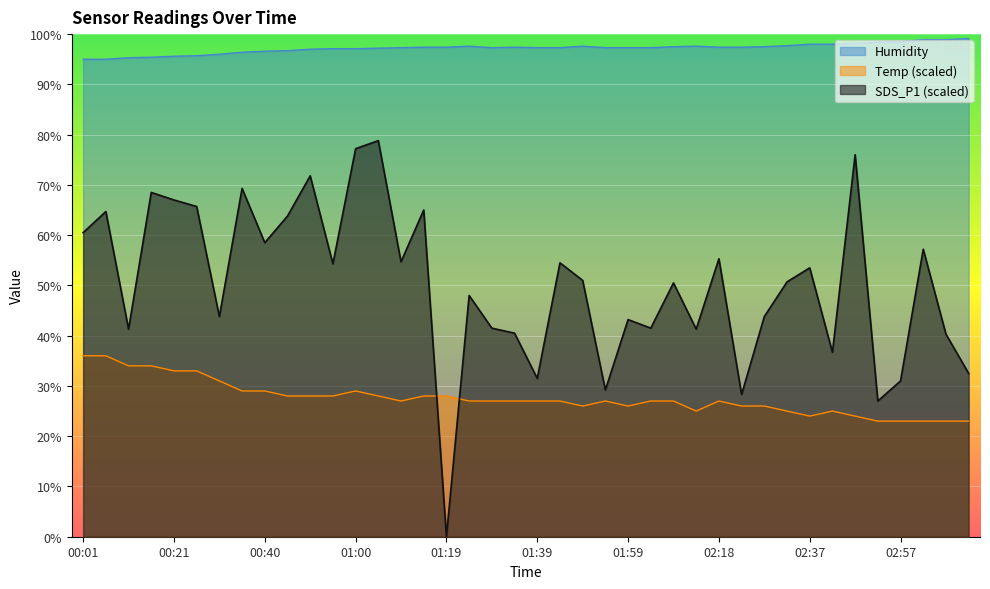

What is the difference between the maximum and second lowest values in the Temp series?

13.0